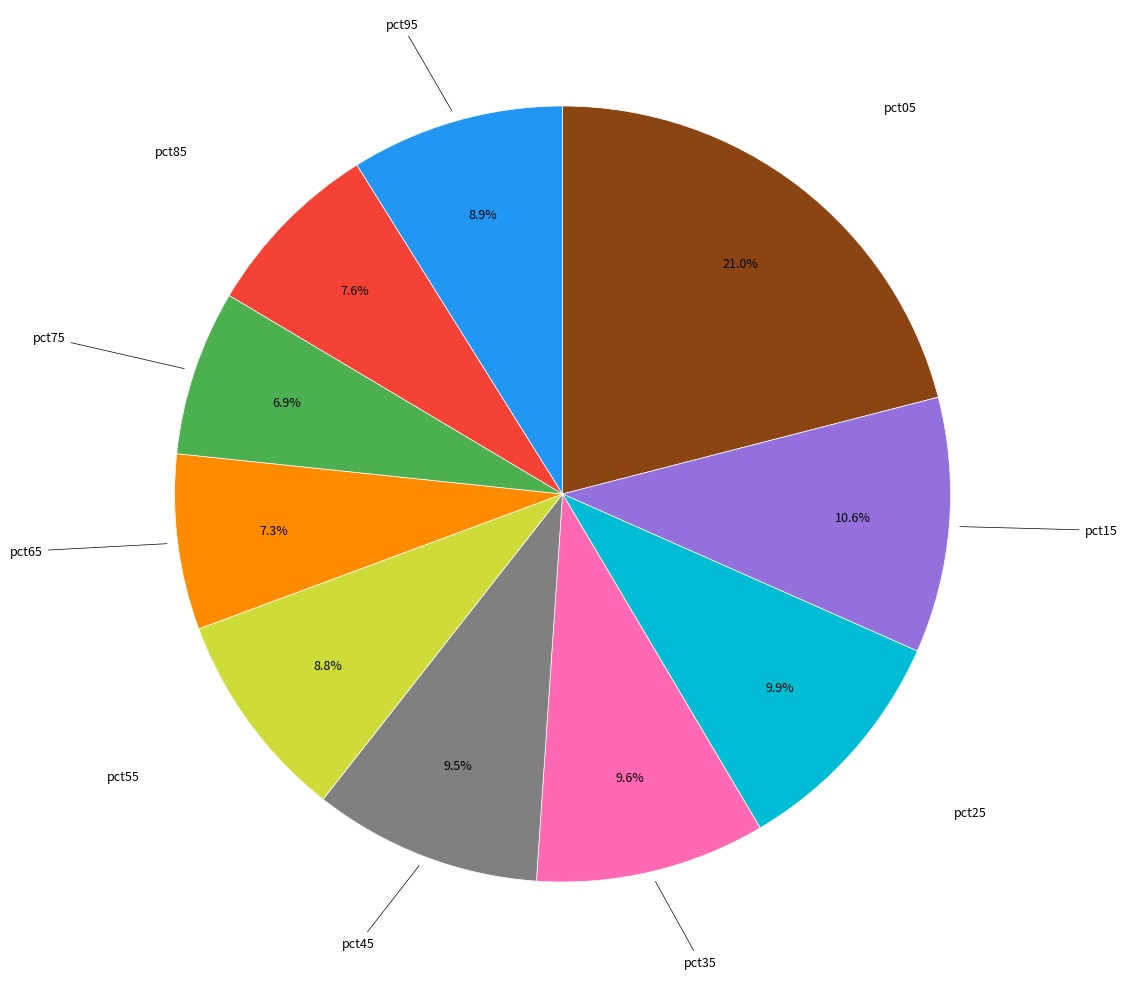

How many segments does this pie chart have?

10